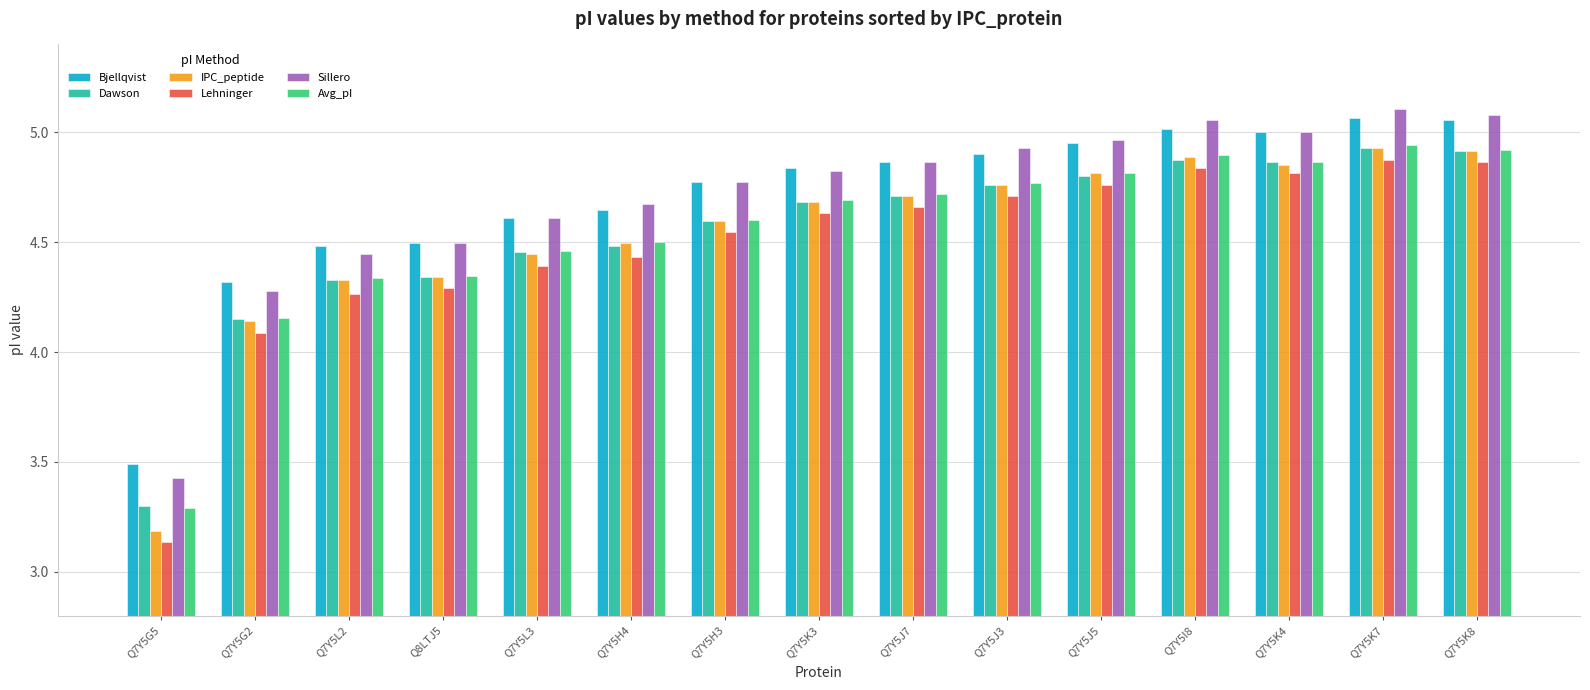

Which category has the lowest value across all series?

Q7Y5G5